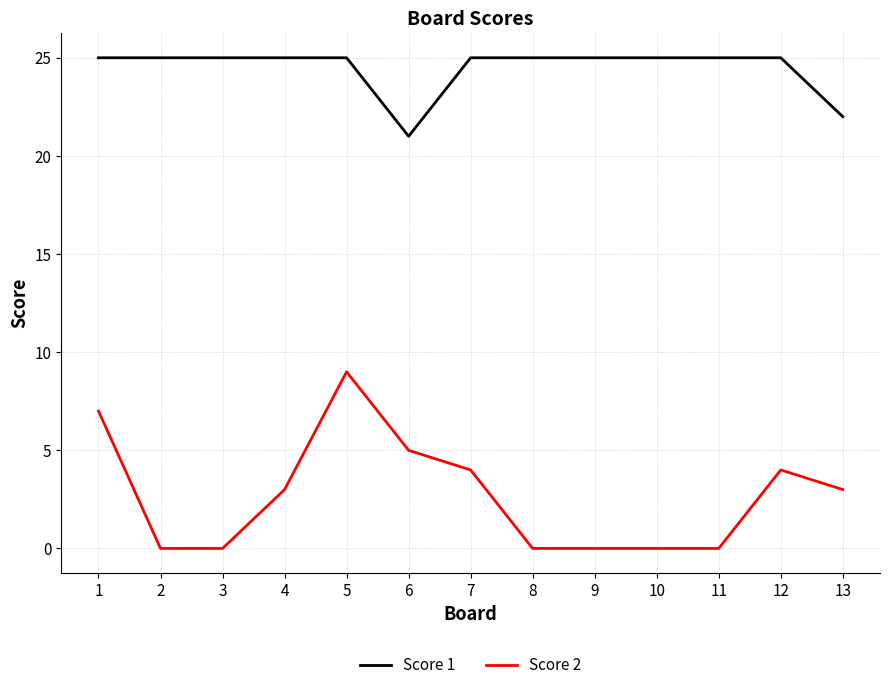

What is the approximate value of Score 1 at 4?

25